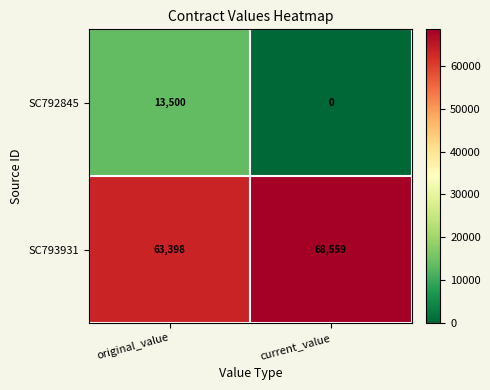

What is the sum of the SC792845 values at original_value and current_value?

13500